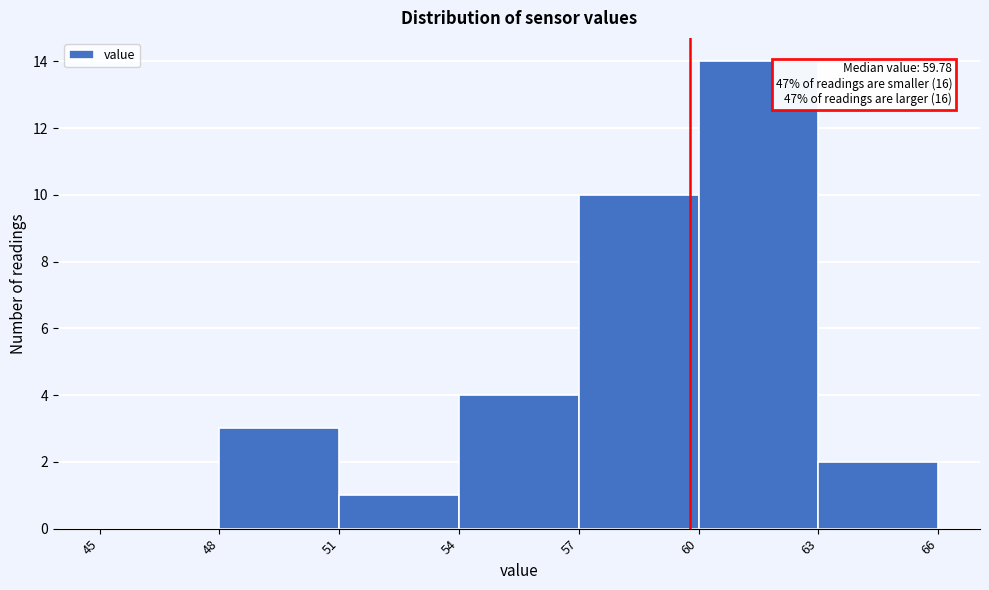

Which range on the x-axis has the tallest bar?

60 to 63